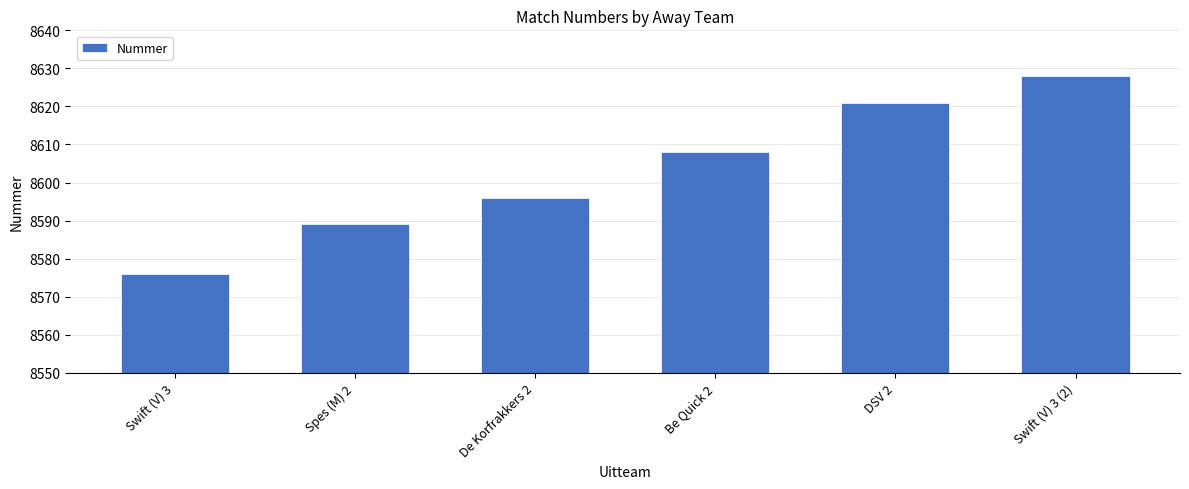

List the labels in order of value, largest first.

Swift (V) 3 (2), DSV 2, Be Quick 2, De Korfrakkers 2, Spes (M) 2, Swift (V) 3